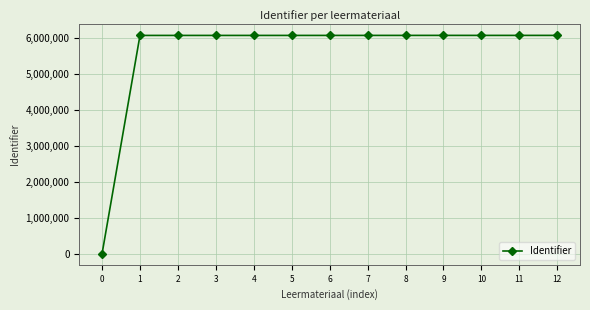

How many data points are less than 6065962?

6